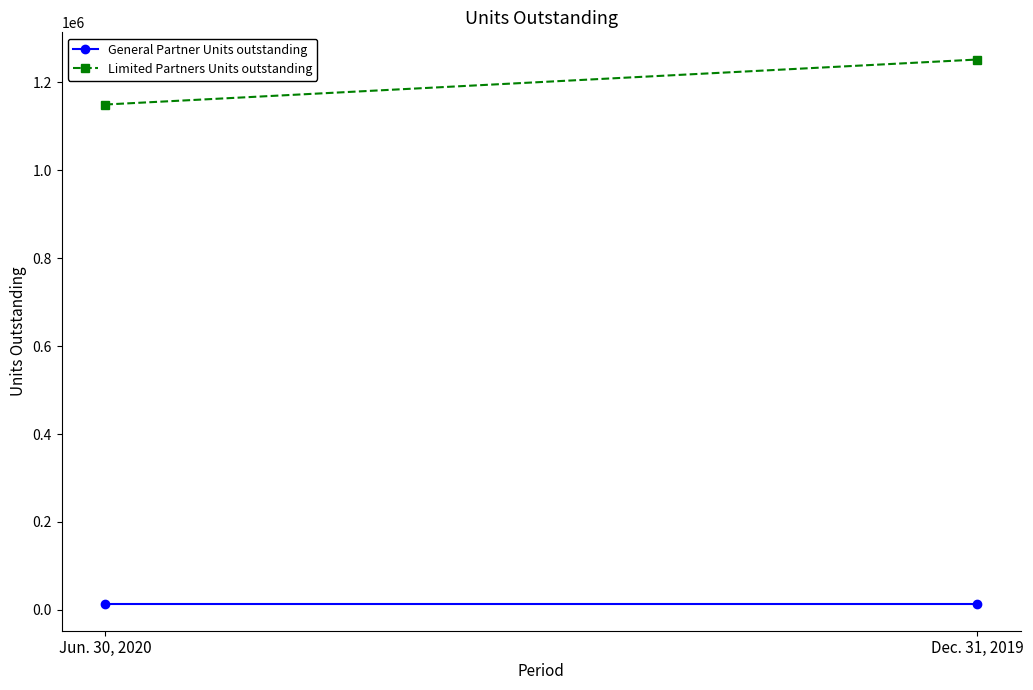

The General Partner Units outstanding series shows 14657.7 at Dec. 31, 2019. True or false?

True